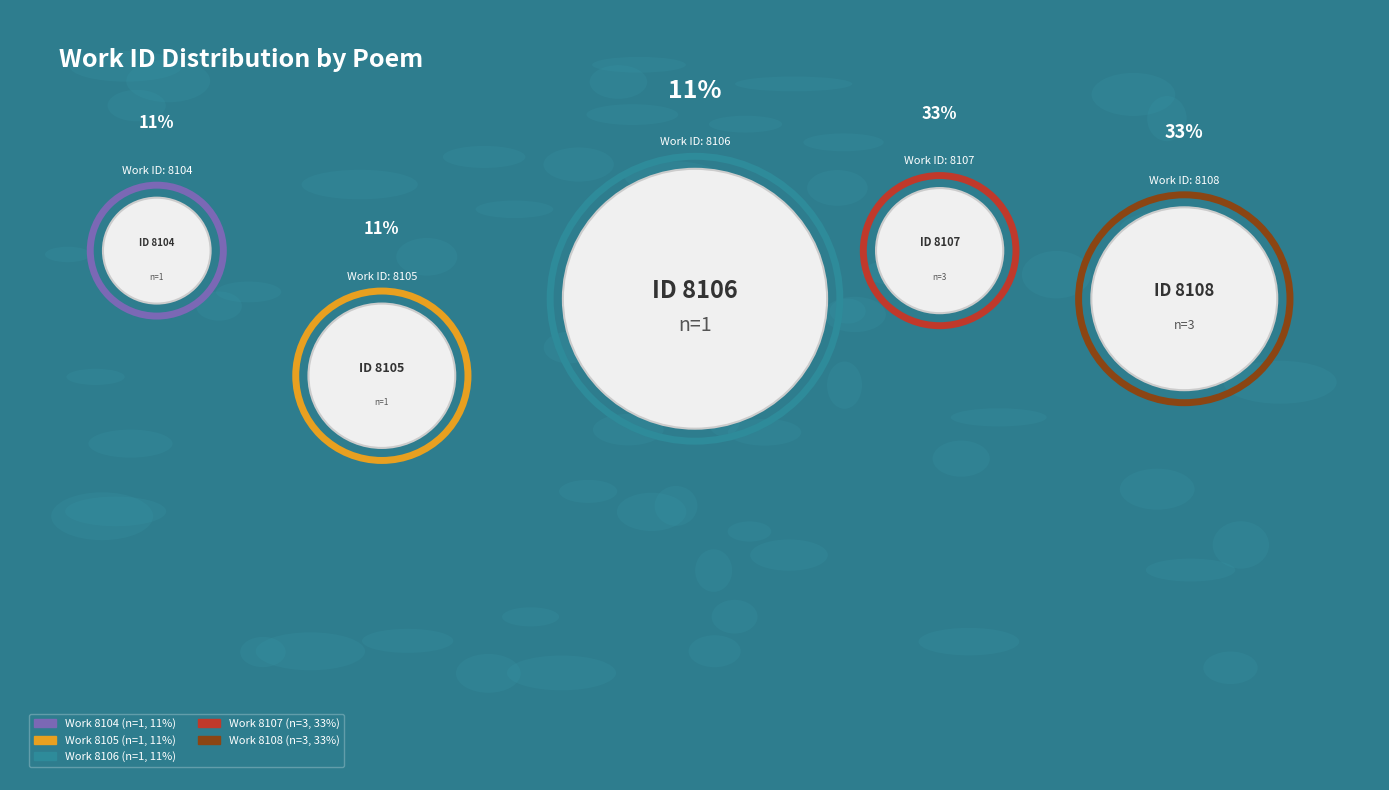

Combined, do 8104 and 8107 account for over 50%?

No